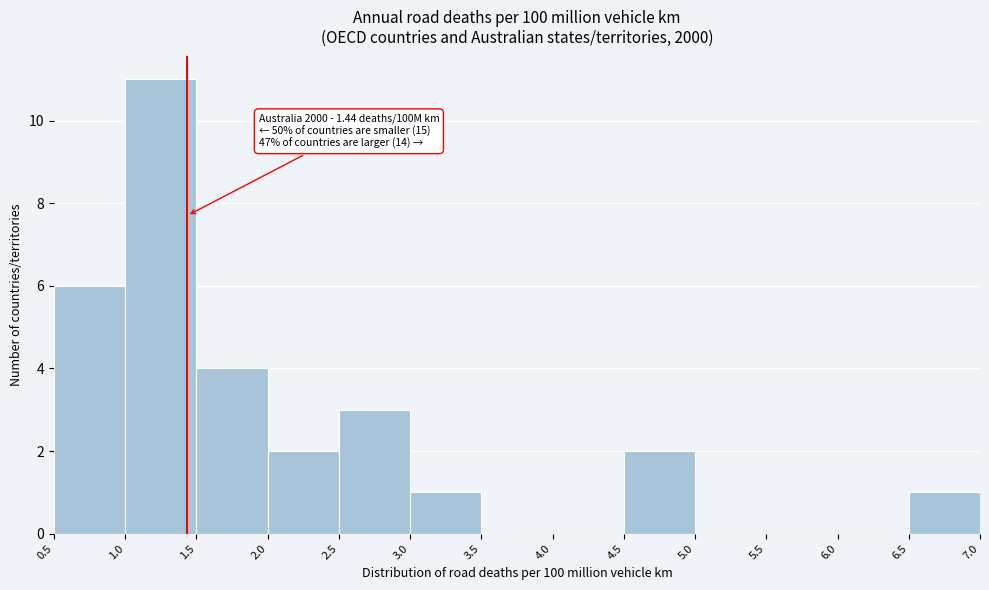

Over which range of the x-axis is the bar tallest?

1.0 to 1.5